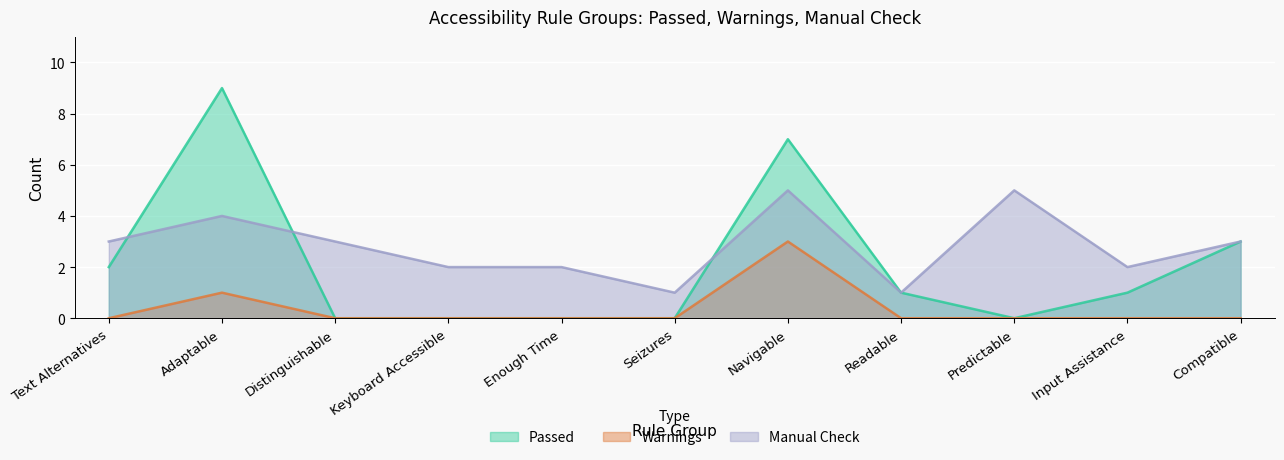

The Warnings series shows 2 at Predictable. True or false?

False